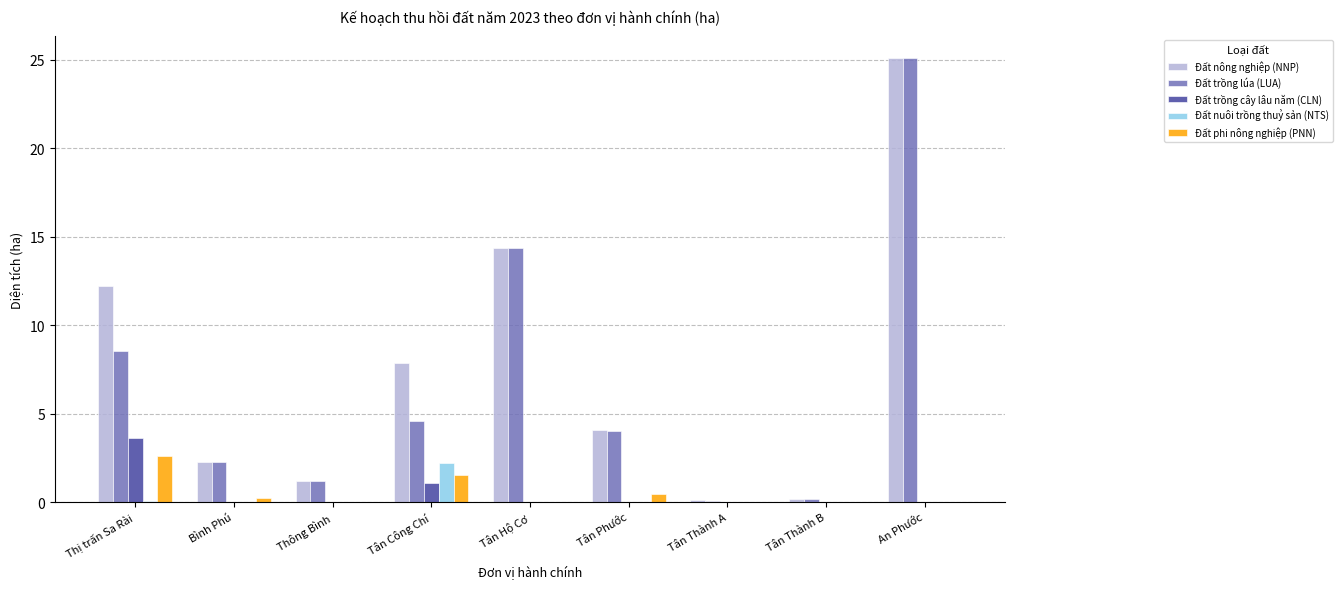

Which category has the highest value across all series?

An Phước